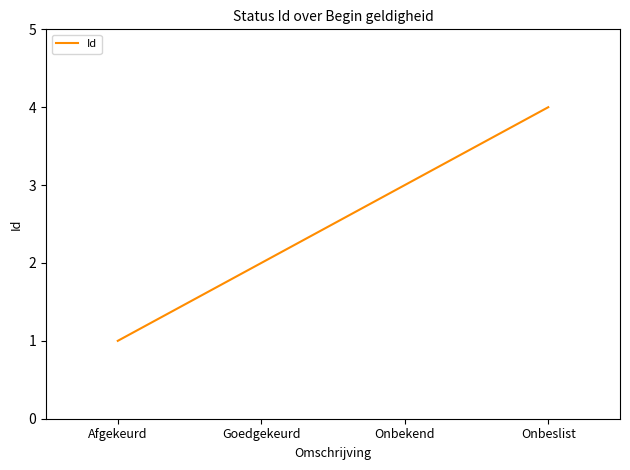

List the labels in order of value, smallest first.

Afgekeurd, Goedgekeurd, Onbekend, Onbeslist